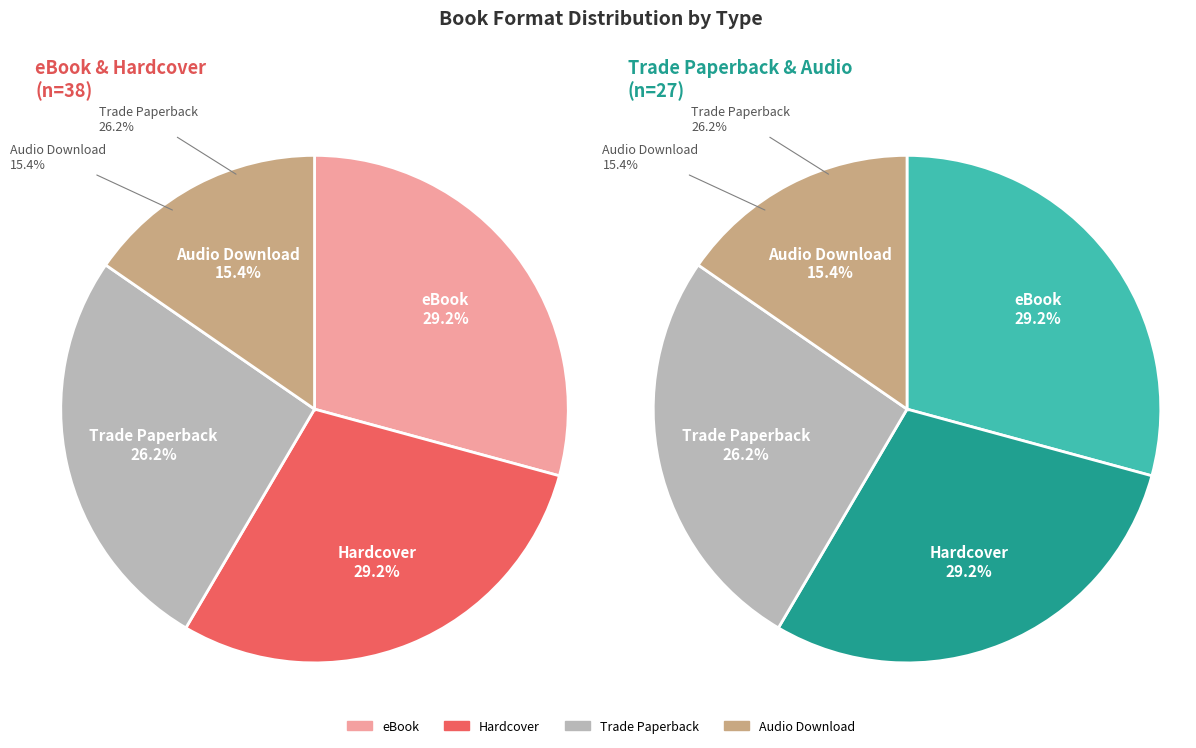

Is it true that Trade Paperback is 26% of the pie?

True